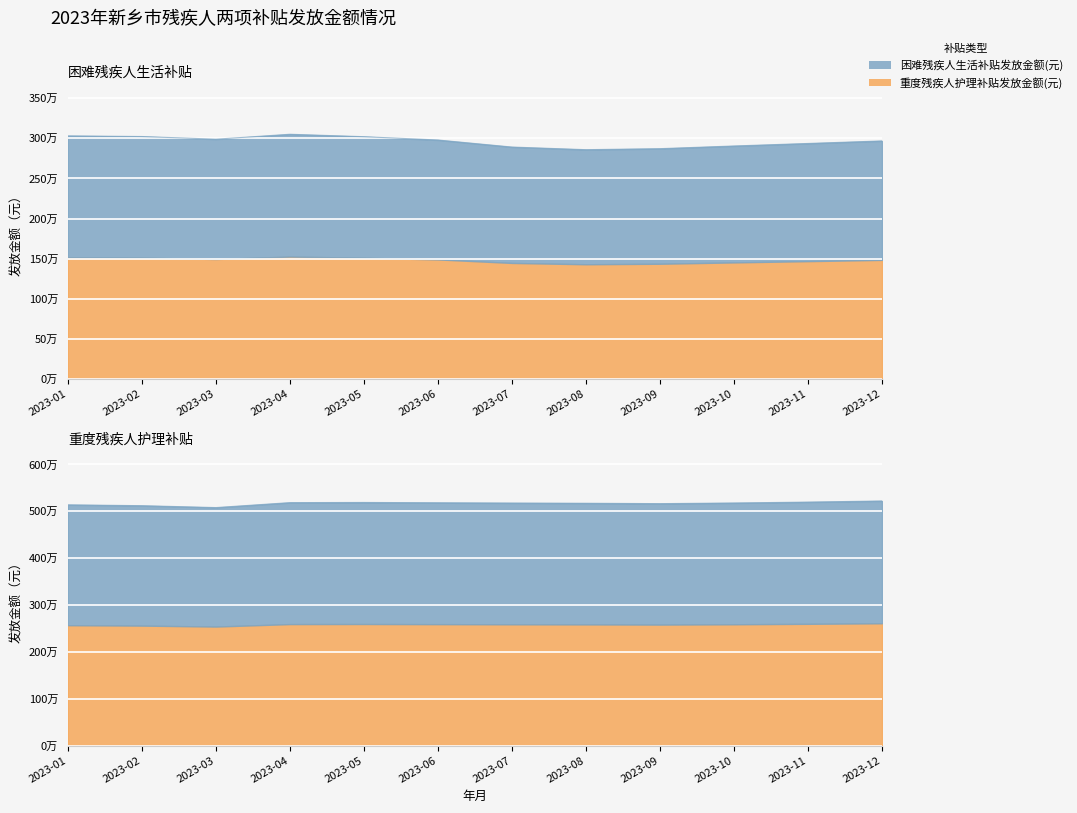

True or false: 困难残疾人生活补贴发放金额(元) and 重度残疾人护理补贴发放金额(元) intersect in this chart.

False